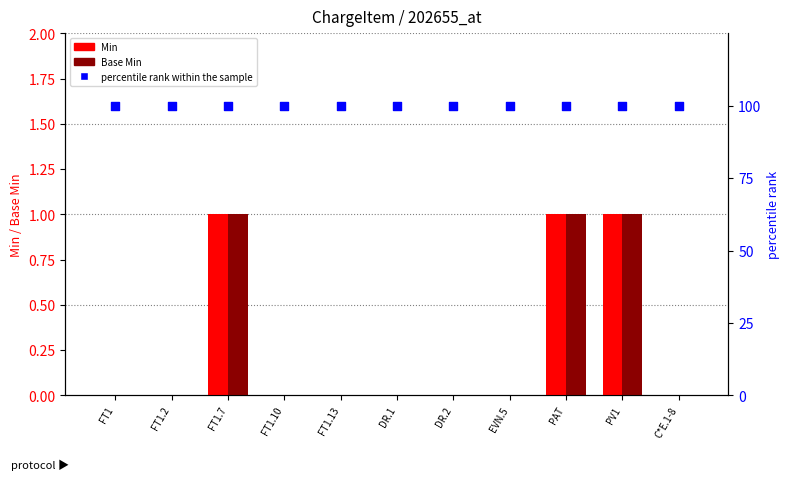

Which series contains the lowest Y value?

Min